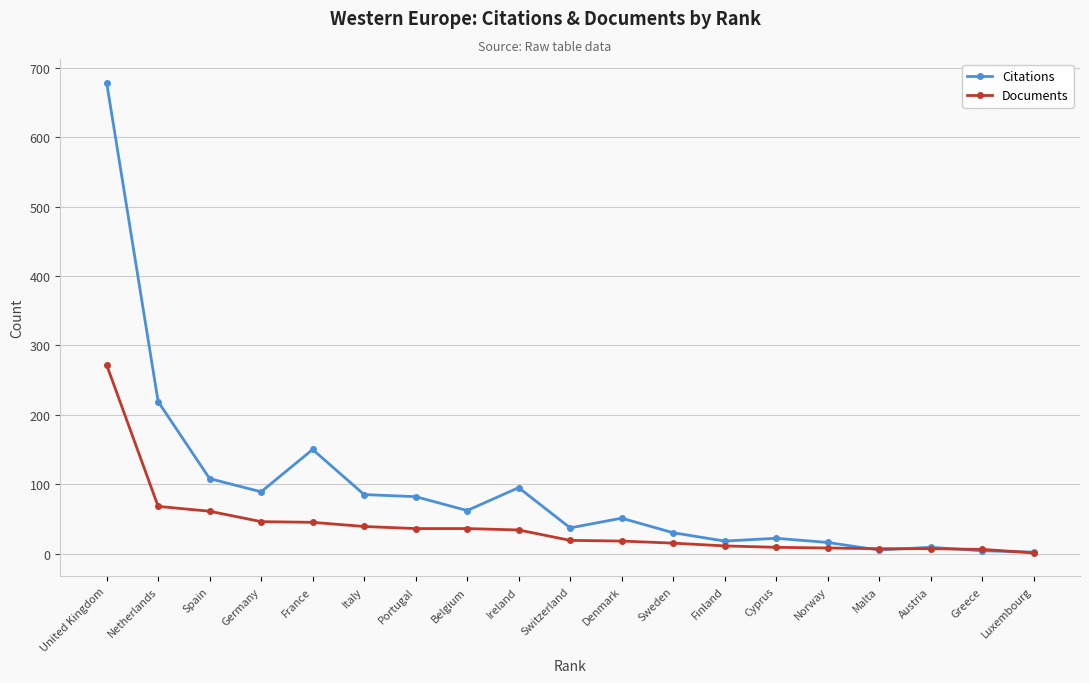

List the series in order of their overall mean, highest first.

Citations, Documents